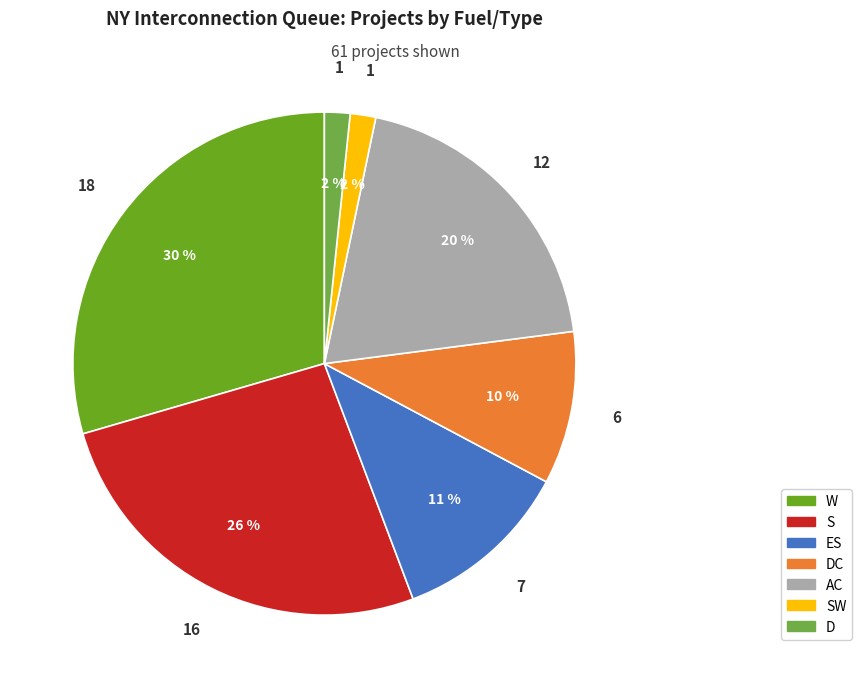

To the nearest percent, what is the difference between the largest and smallest slice percentages?

28%